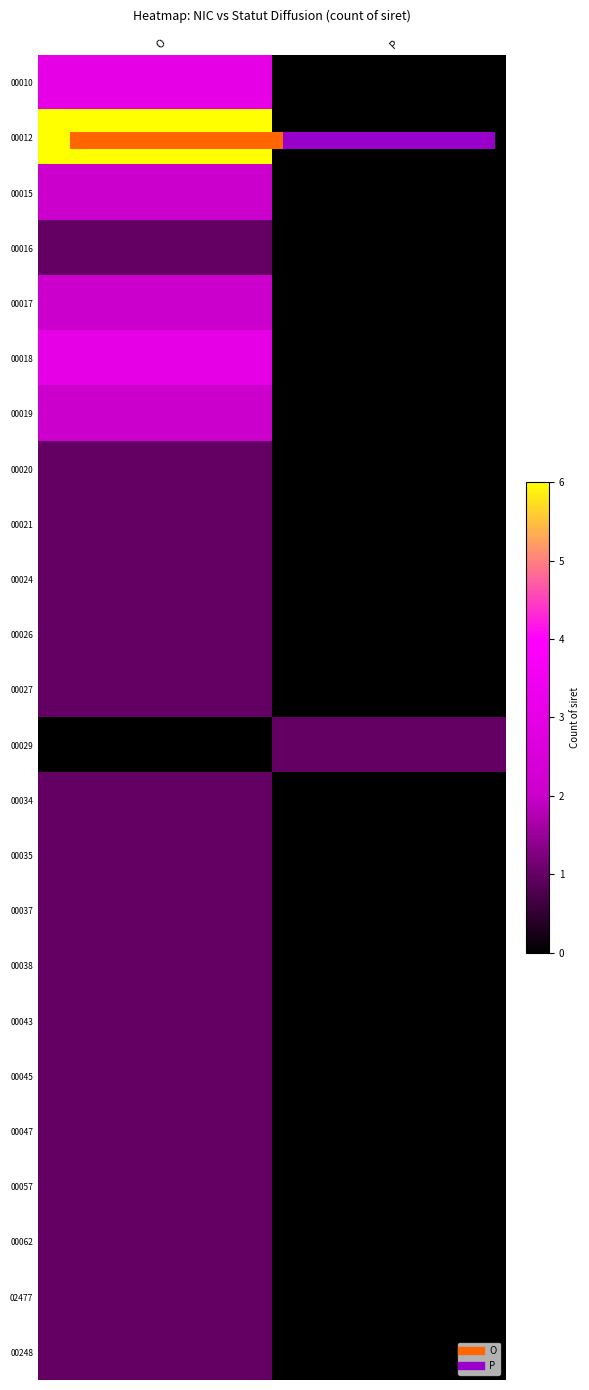

Is the value of 00038 at O greater than the value of 00045 at O?

No